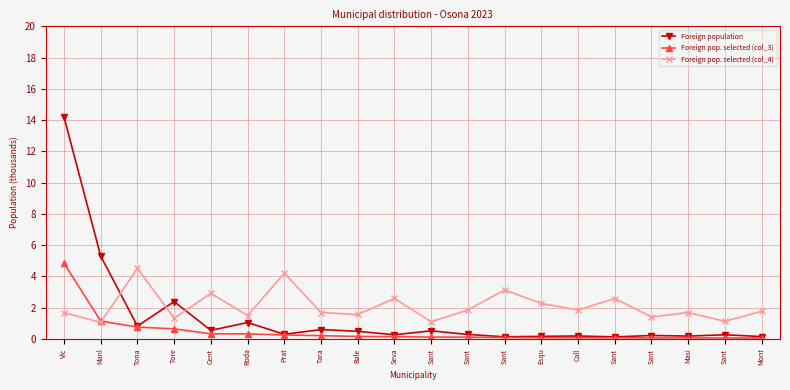

What is the value of the Foreign population point at the 6th from the left?

1.0